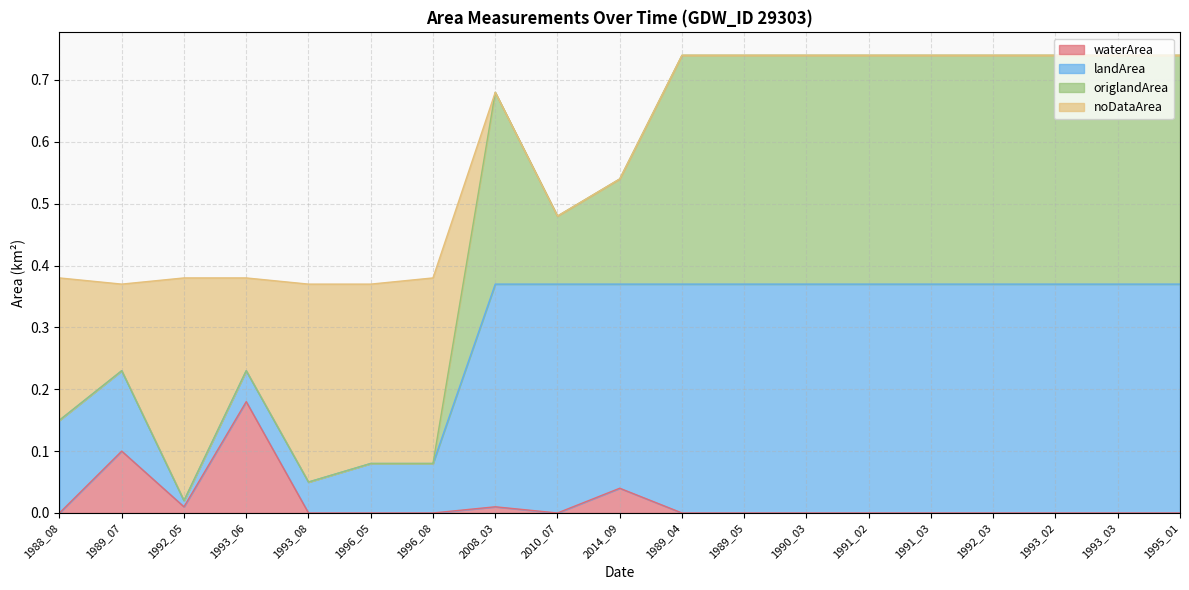

At which label does waterArea reach its peak?

1993_06